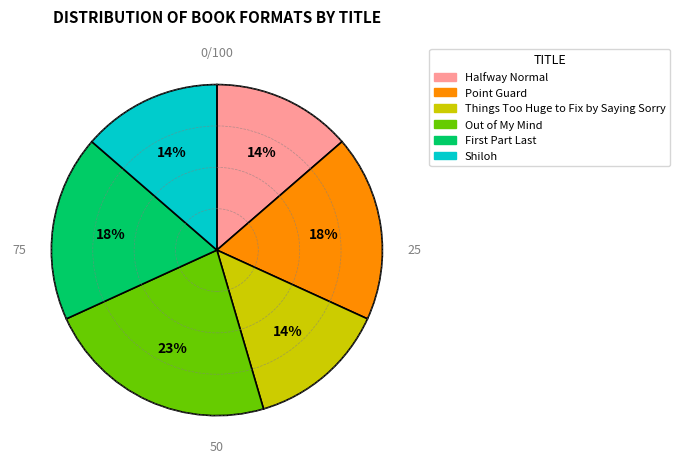

Is it true that Out of My Mind is 23% of the pie?

True